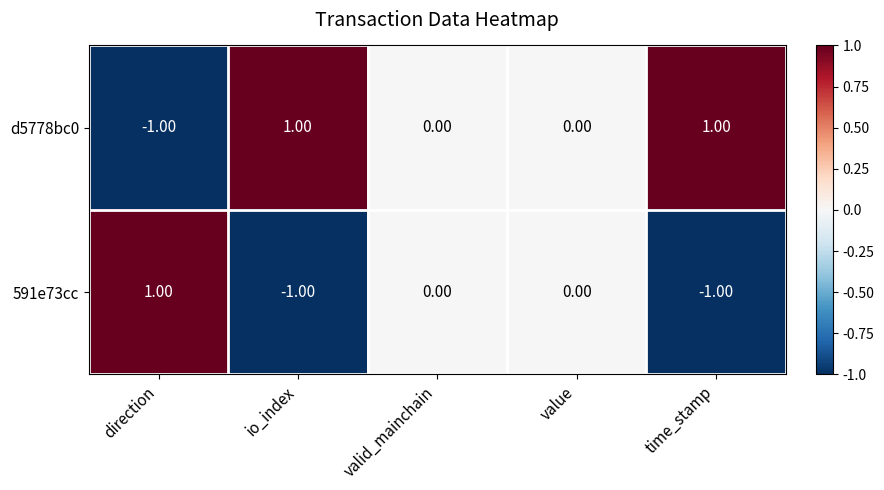

Which series has the largest total across all categories?

d5778bc0